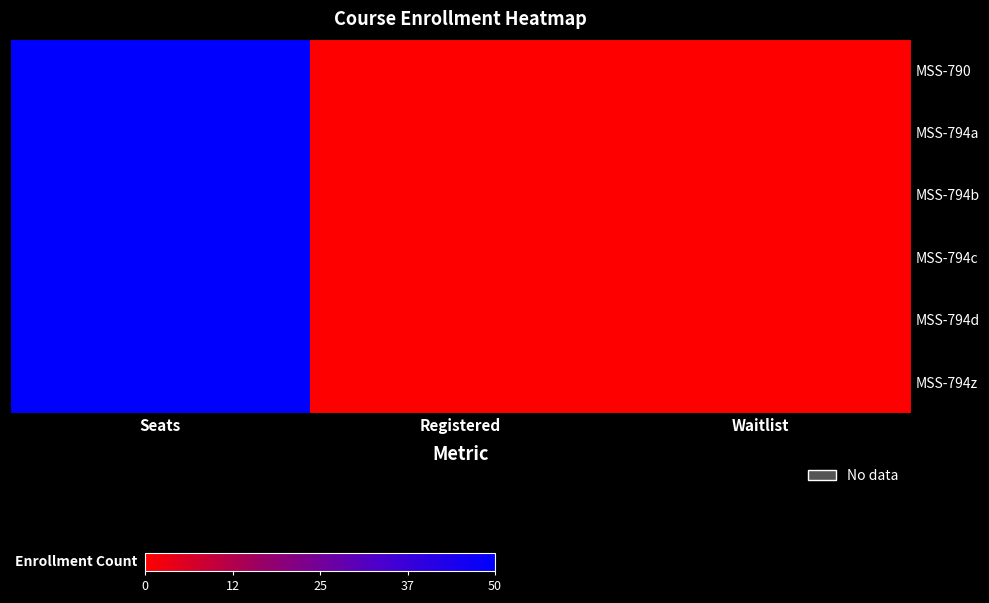

Reading left to right, list all the values displayed in this chart.

MSS-790: Seats=50	Registered=0	Waitlist=0
MSS-794a: Seats=50	Registered=0	Waitlist=0
MSS-794b: Seats=50	Registered=0	Waitlist=0
MSS-794c: Seats=50	Registered=0	Waitlist=0
MSS-794d: Seats=50	Registered=0	Waitlist=0
MSS-794z: Seats=50	Registered=0	Waitlist=0